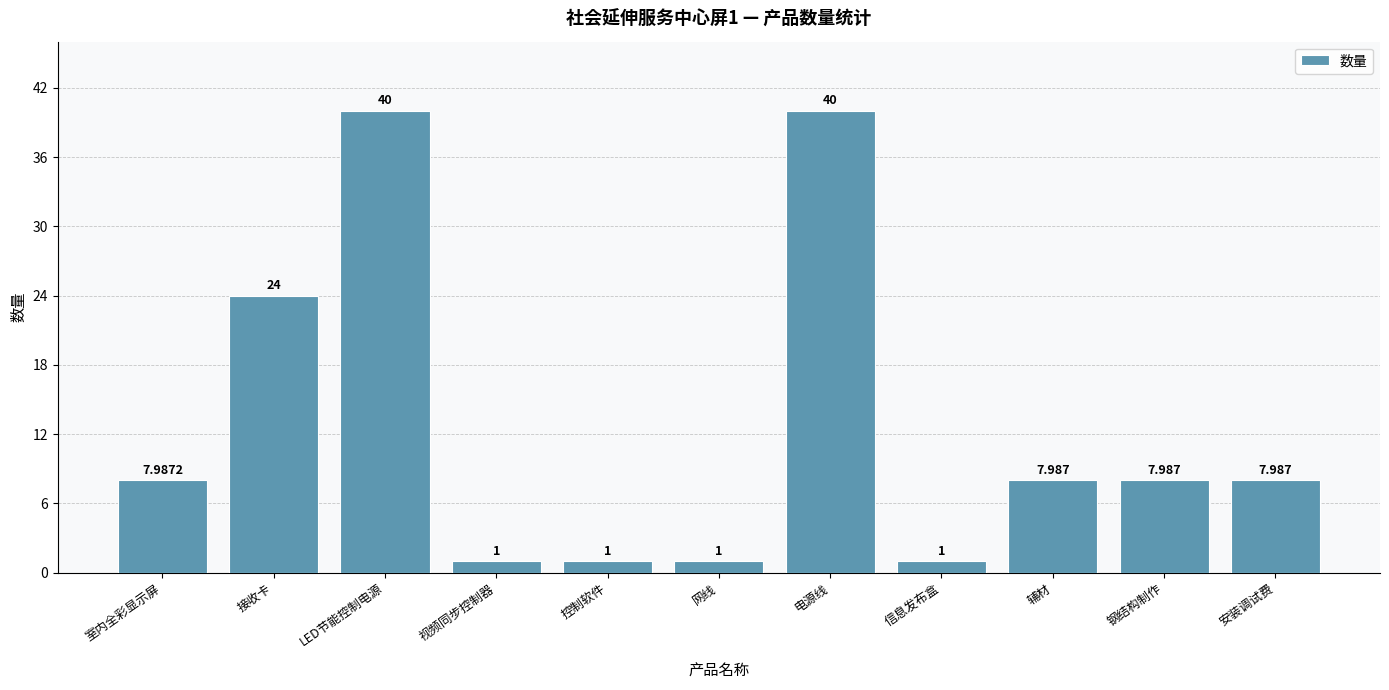

What is the label of the 6th bar from the right?

网线